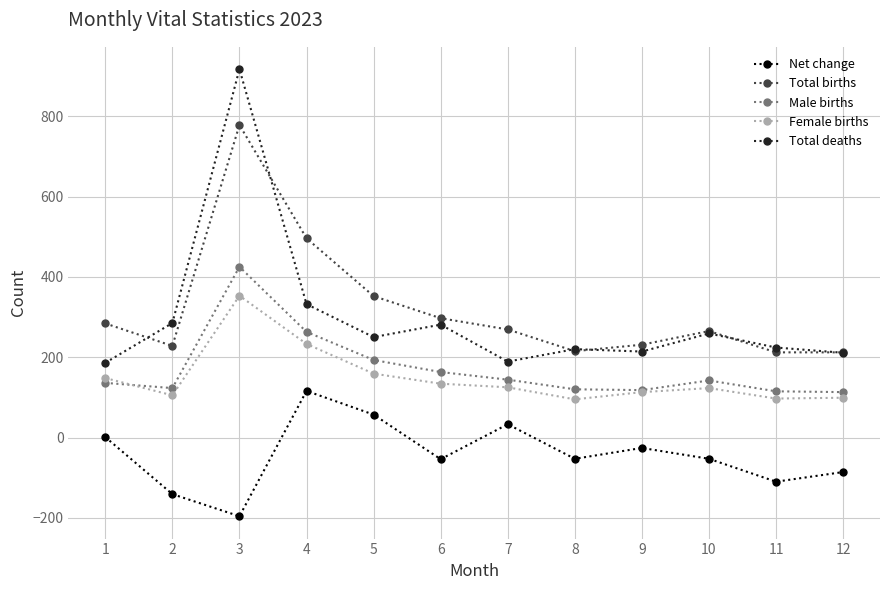

The value of Total births at 7 is 269. True or false?

True